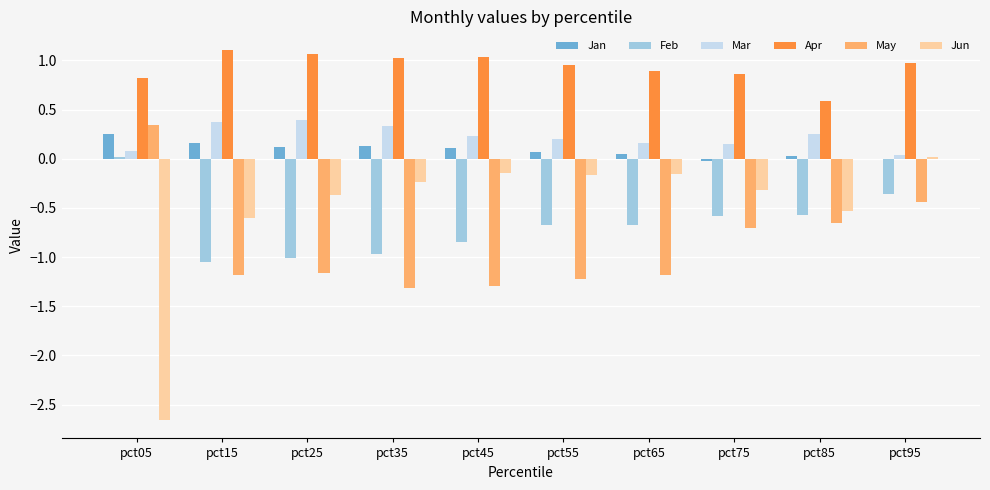

Count the number of categories in the chart.

10